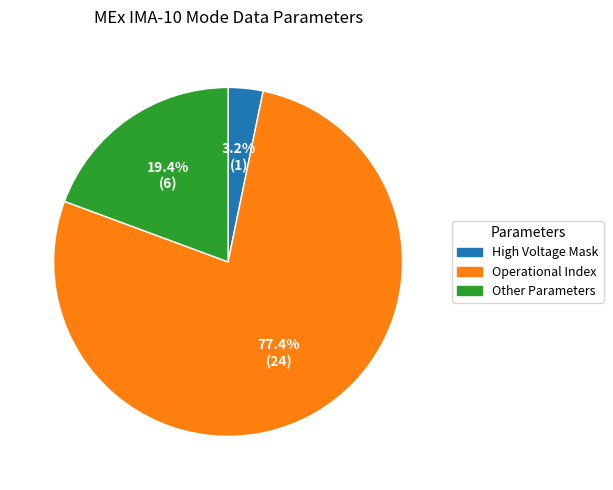

Is there a majority slice in this chart?

Yes